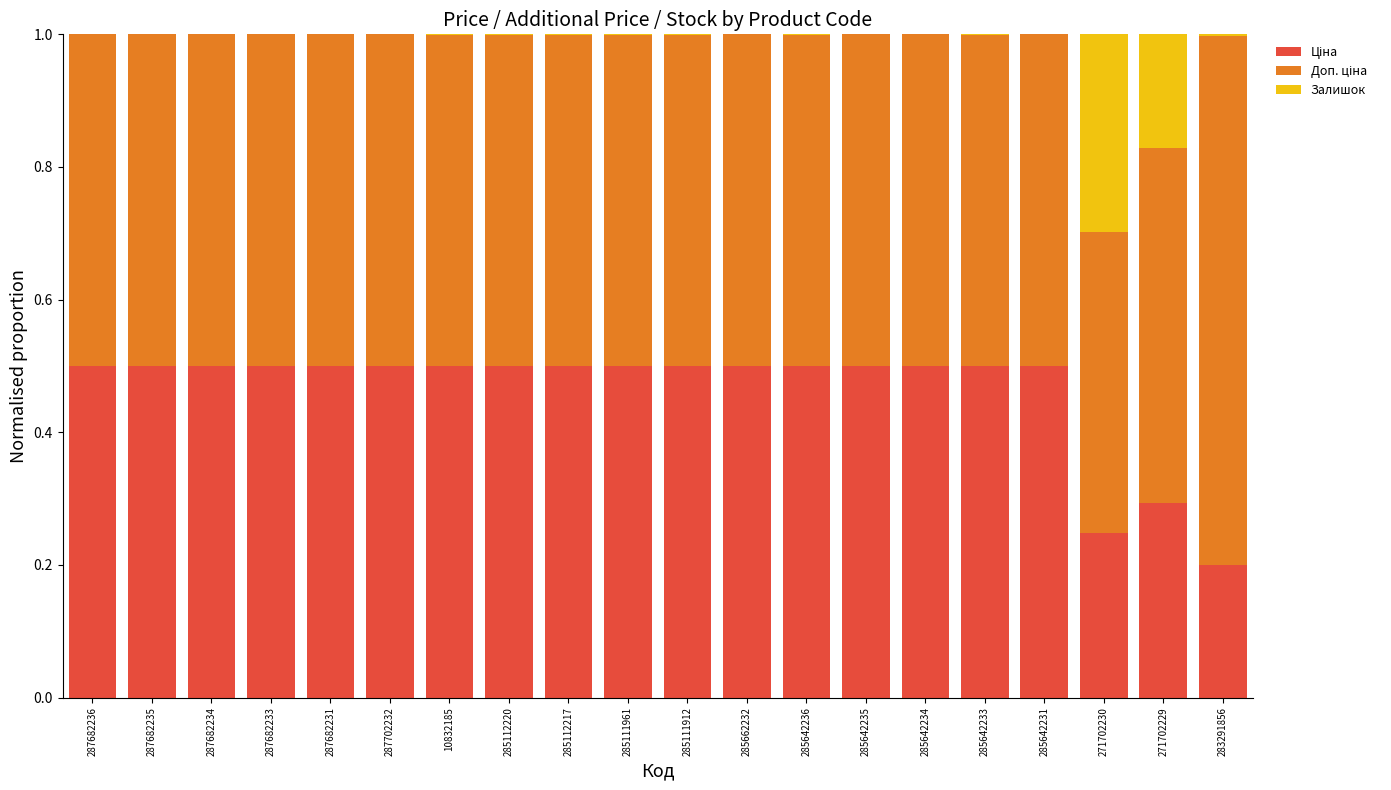

Are the bars horizontal?

No